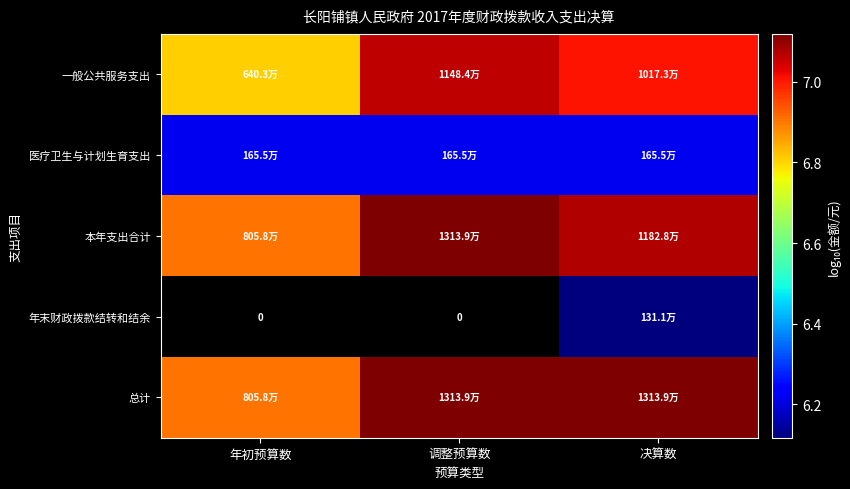

Rank the series at 决算数 from lowest to highest value.

年末财政拨款结转和结余, 医疗卫生与计划生育支出, 一般公共服务支出, 本年支出合计, 总计